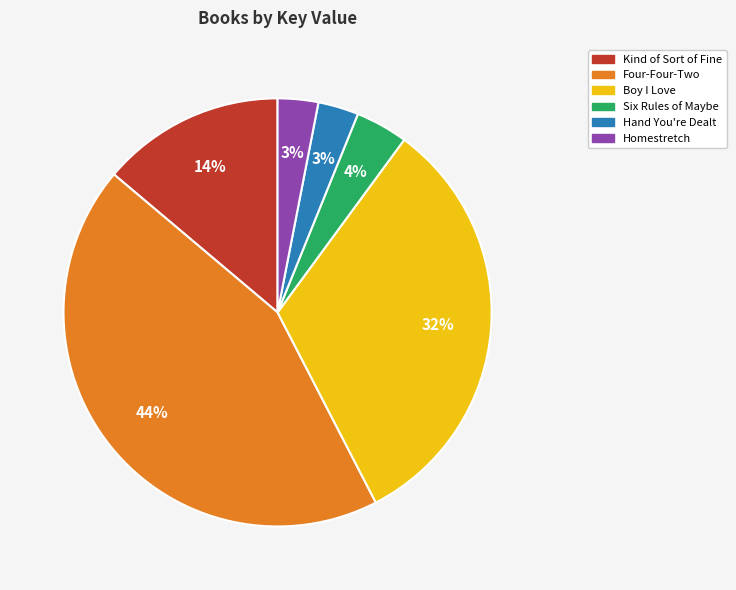

To the nearest percent, what is the average slice percentage?

17%